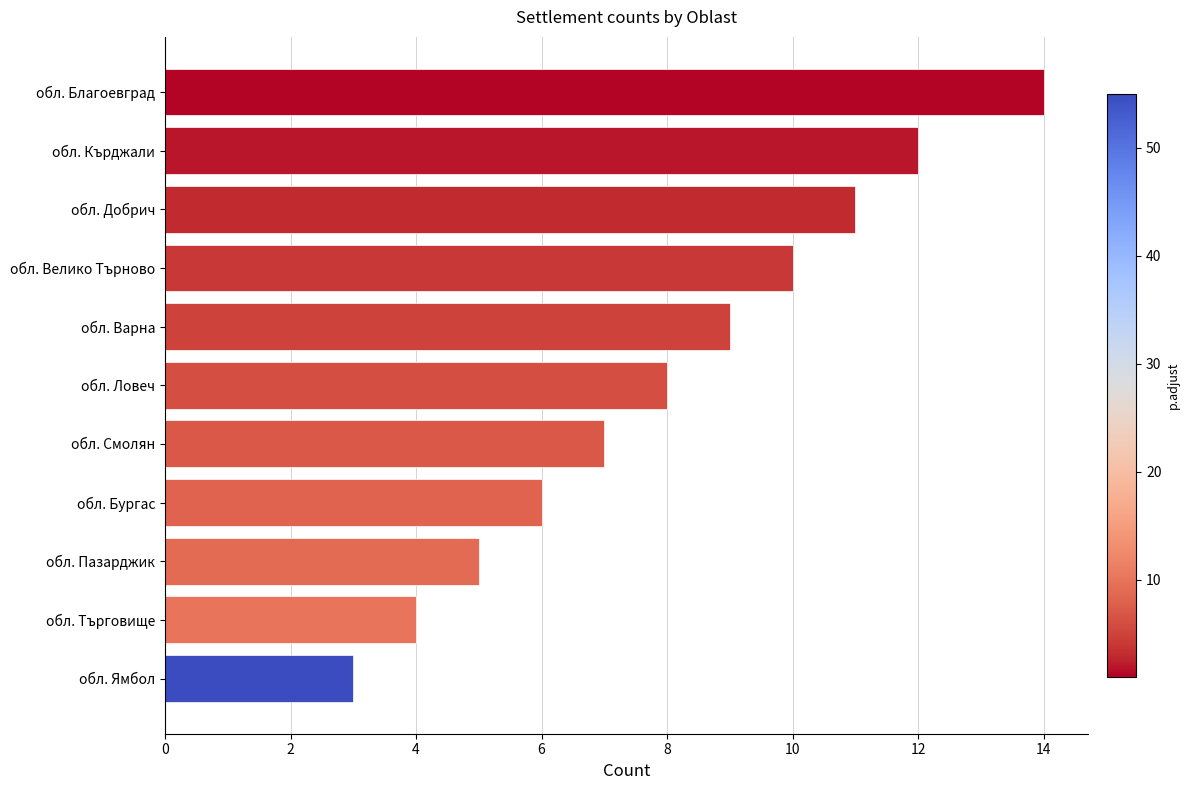

What is the sum of all values?

89